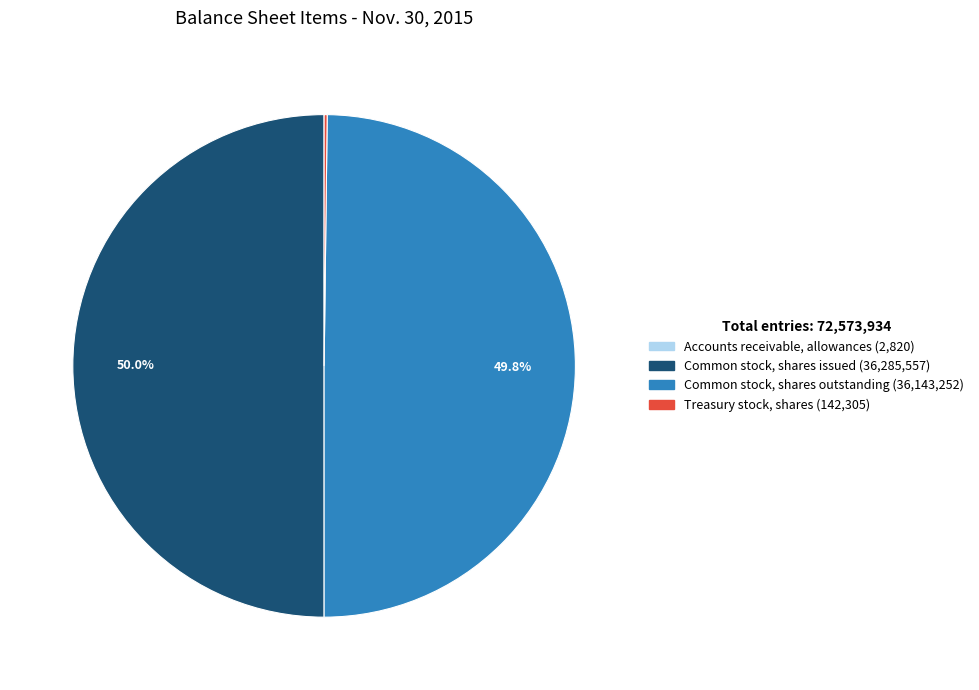

To the nearest percent, what percentage of the pie is Common stock, shares issued?

50%